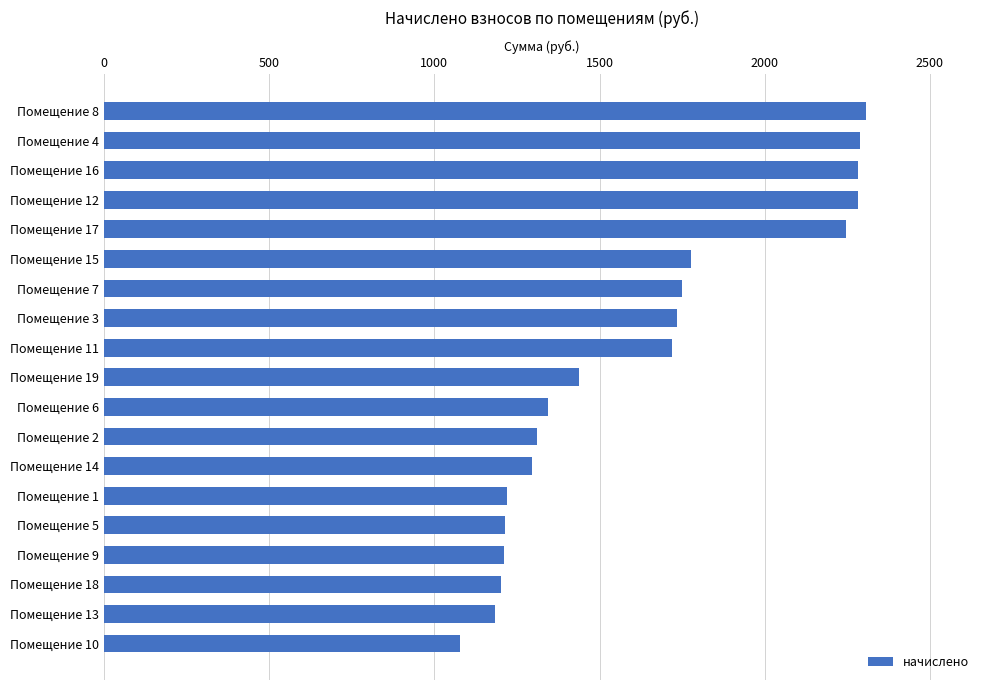

What is the difference between the second highest and minimum values?

1210.8